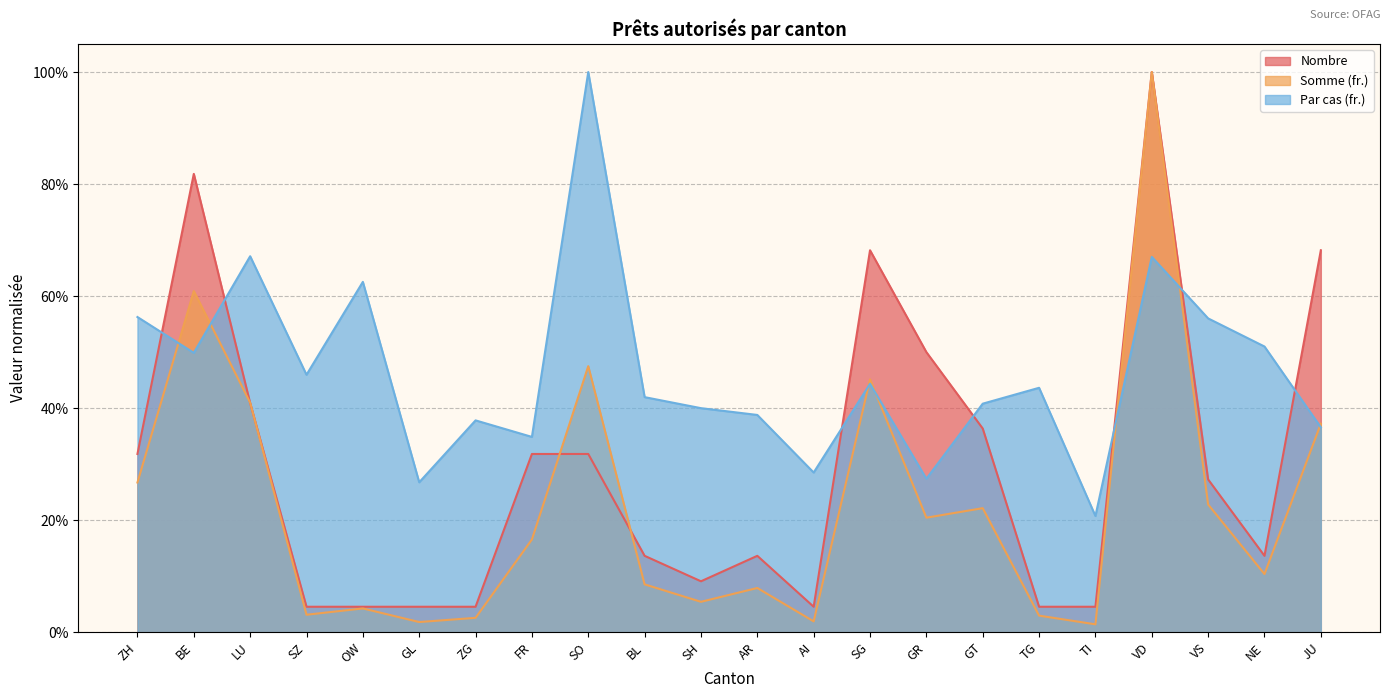

What position from the left is BL?

10